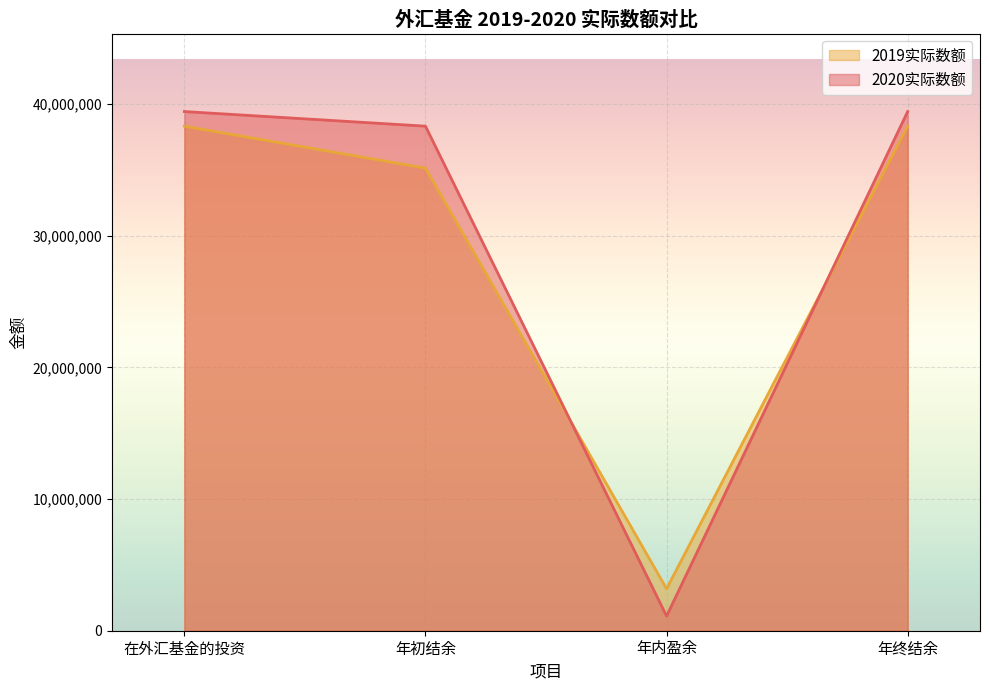

The value of 2020实际数额 at 年内盈余 is 1111144. True or false?

True